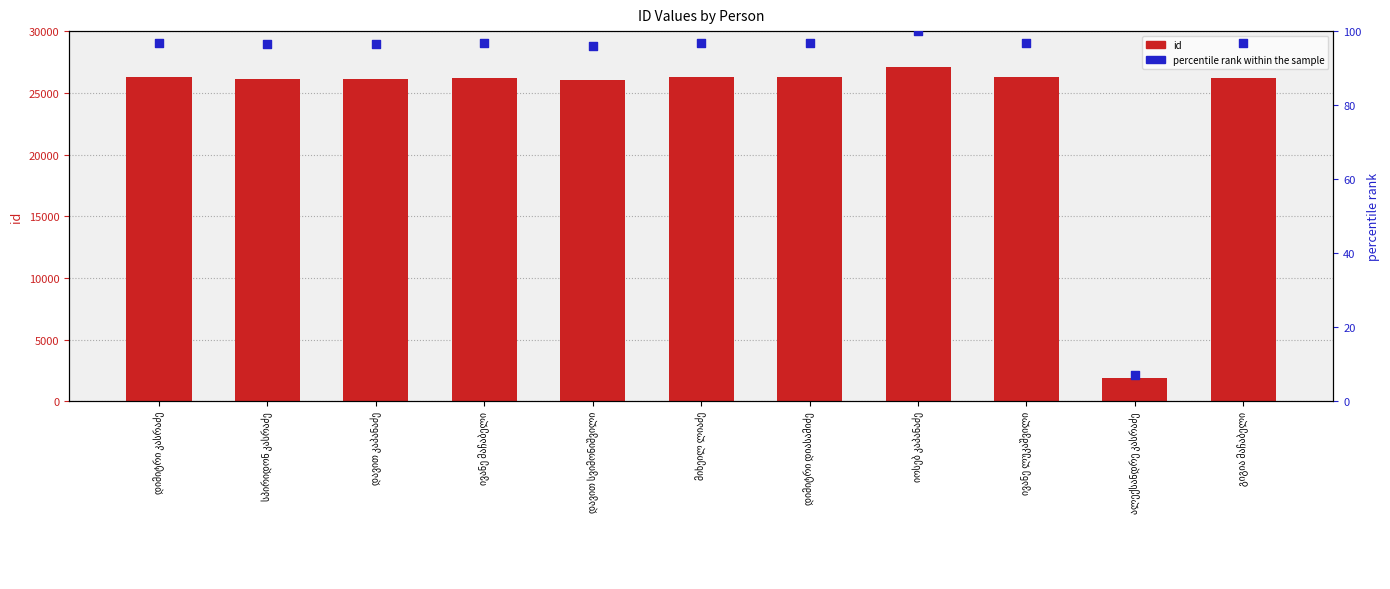

What are all the series names shown in the legend?

id, percentile rank within the sample